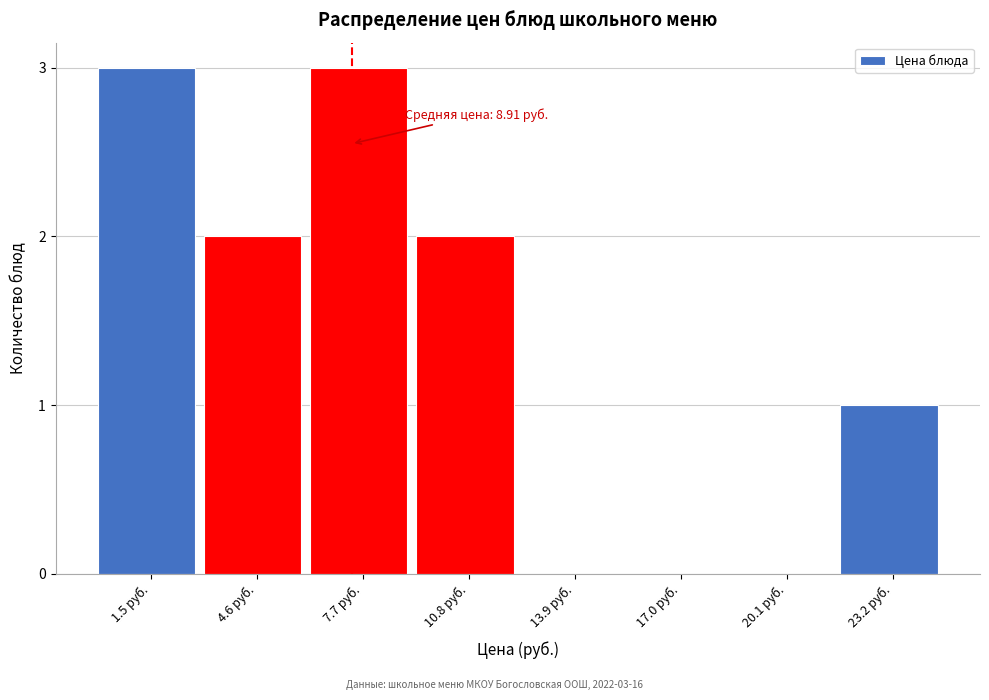

Reading left to right, extract all data points from this chart.

1.5 руб.=3	4.6 руб.=2	7.7 руб.=3	10.8 руб.=2	13.9 руб.=0	17.0 руб.=0	20.1 руб.=0	23.2 руб.=1